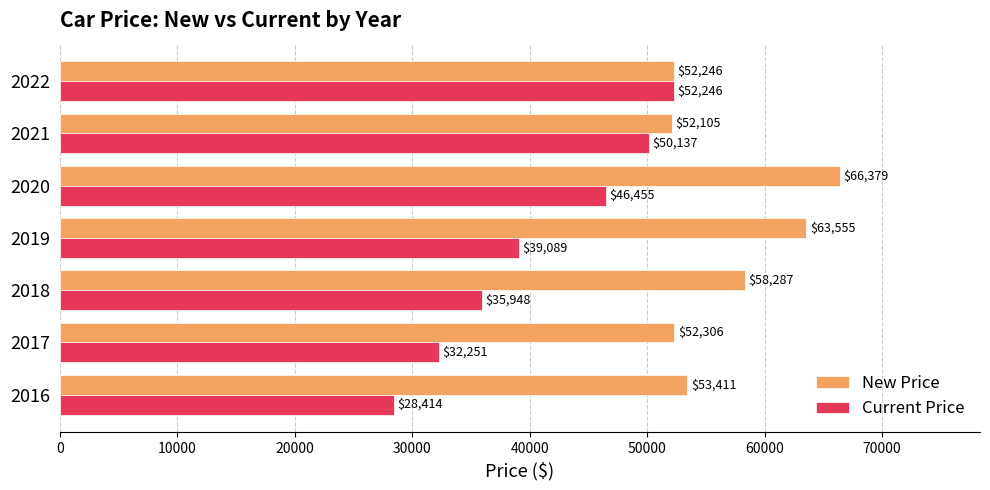

What is the maximum value shown in the chart?

66379